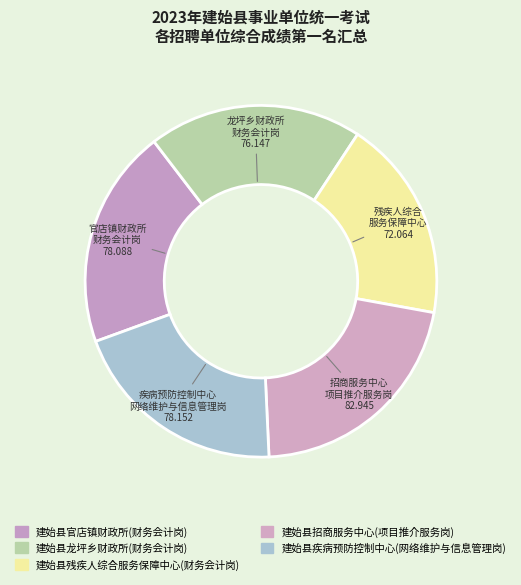

How many segments does this pie chart have?

5